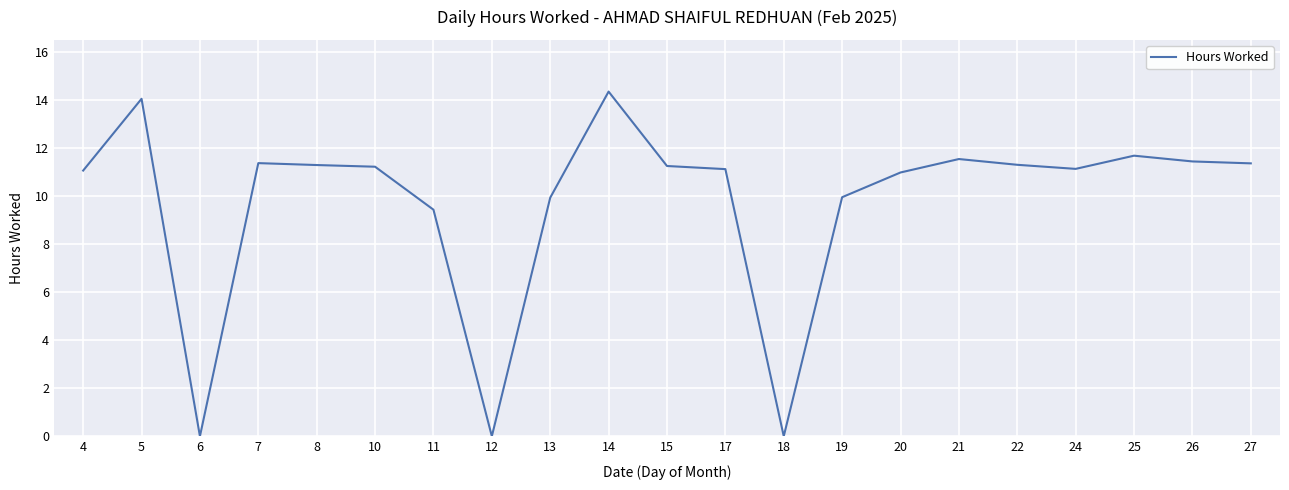

How many lines are shown in the chart?

1